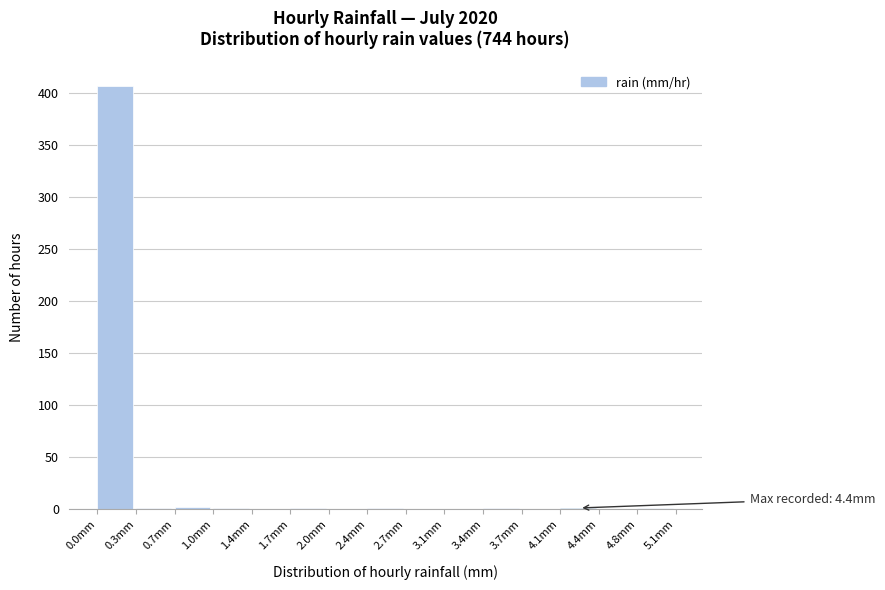

Which range on the x-axis has the tallest bar?

0.00 to 0.34